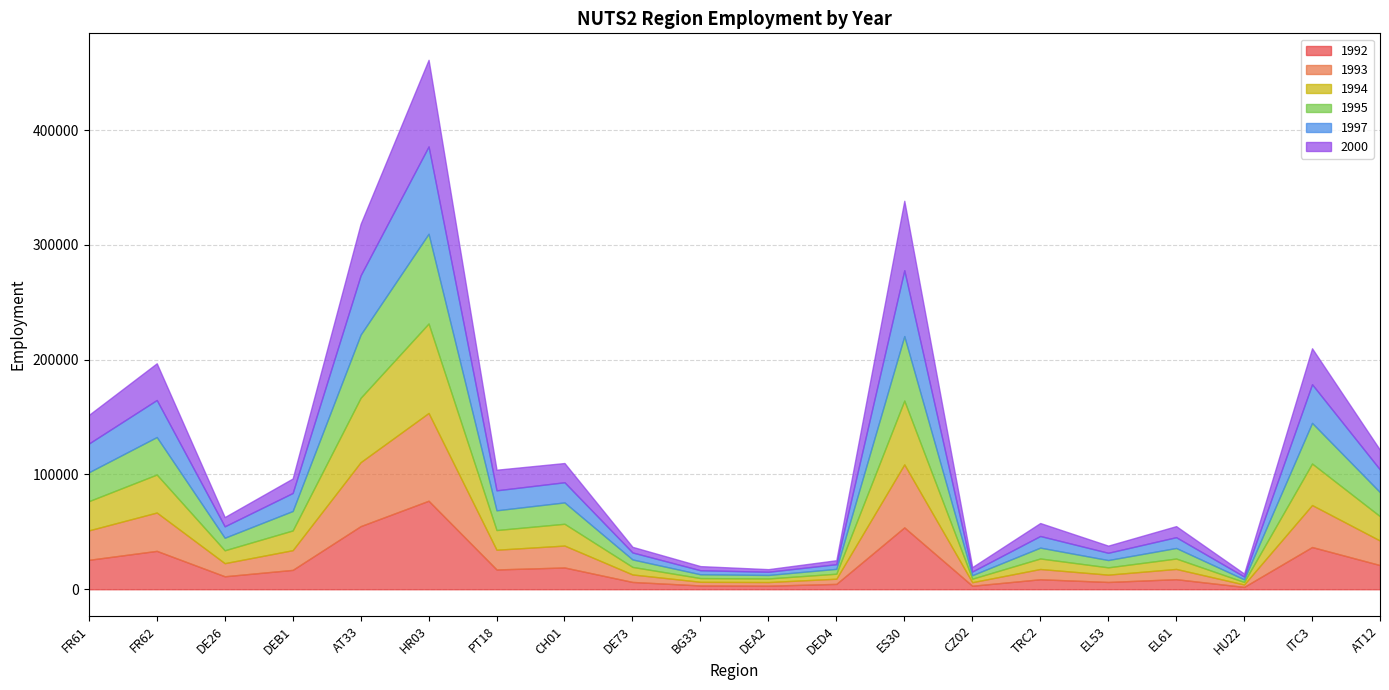

Which series ends up on top after the final intersection of 1994 and 1997?

1994